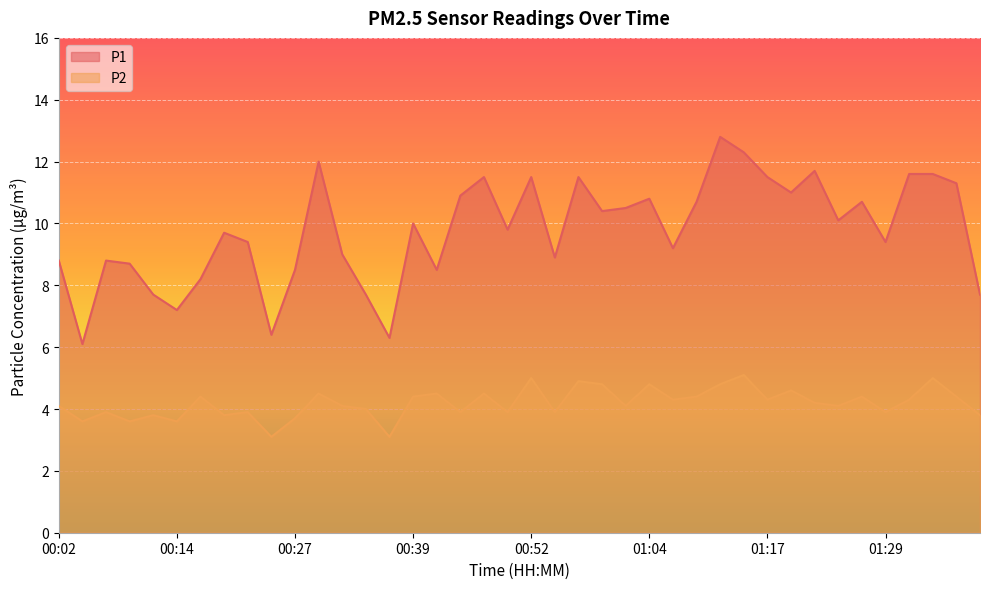

The value of P2 at 01:24 is 6.1. True or false?

False